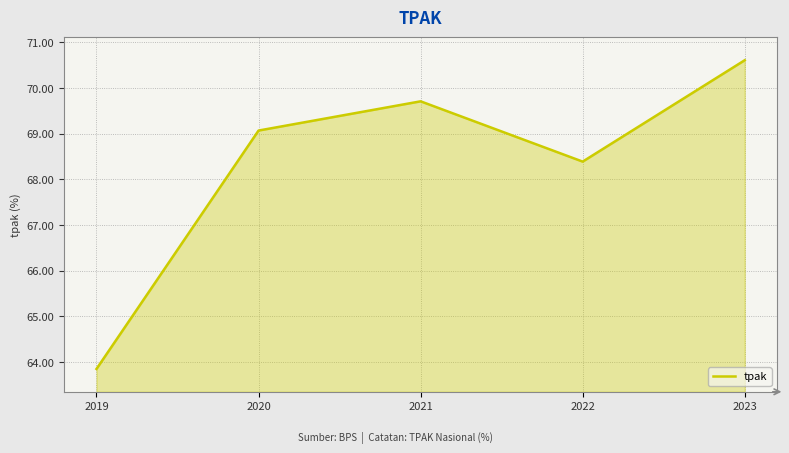

How many interior local peaks (higher than both neighbors) does the data have?

1